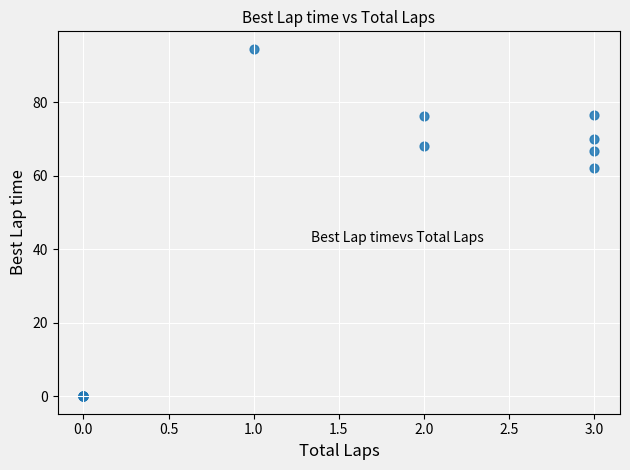

What Y value in the scatter plot is closest to 47?

62.1